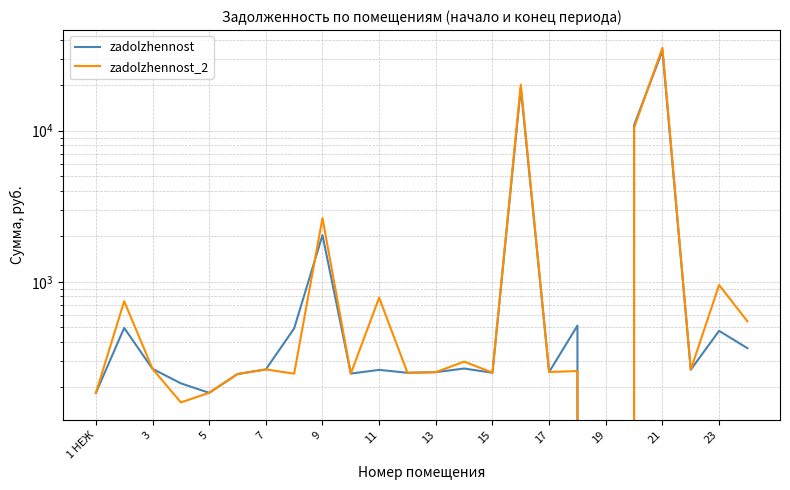

At how many categories does at least one series exceed 2075?

4